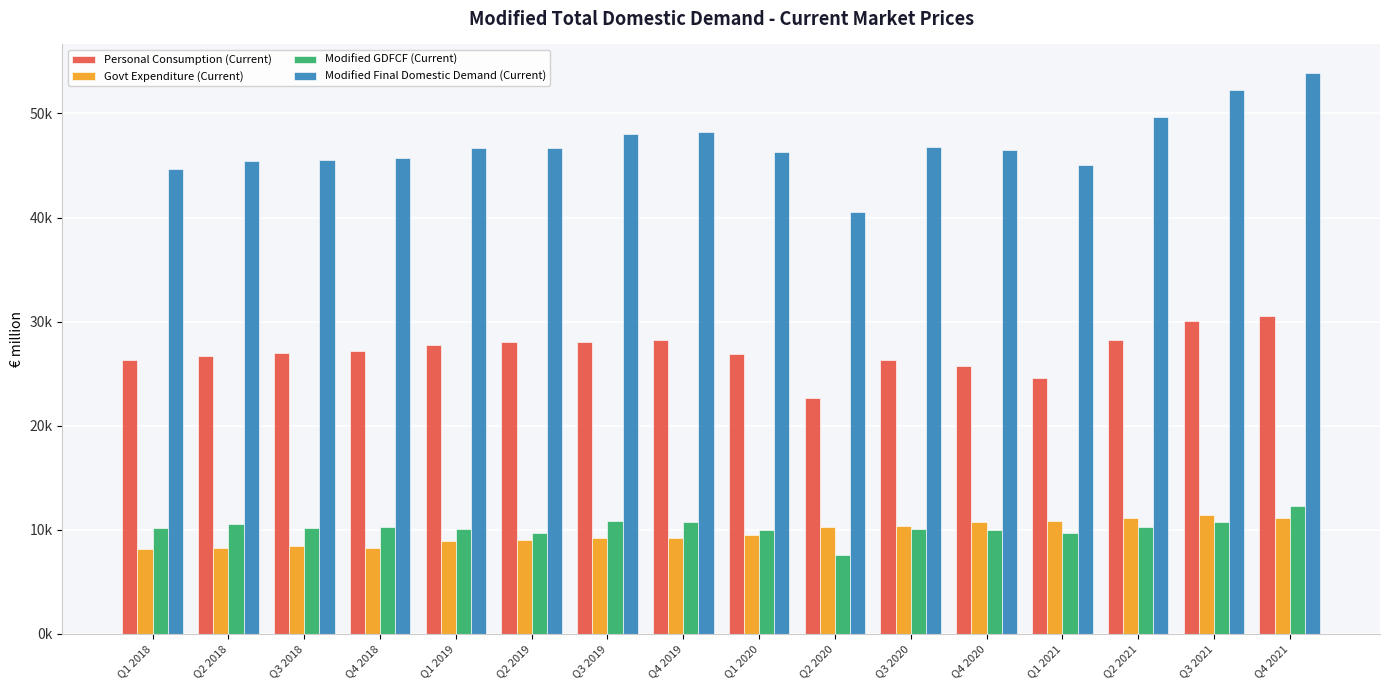

What is the sum of all Personal Consumption (Current) values?

434231.8